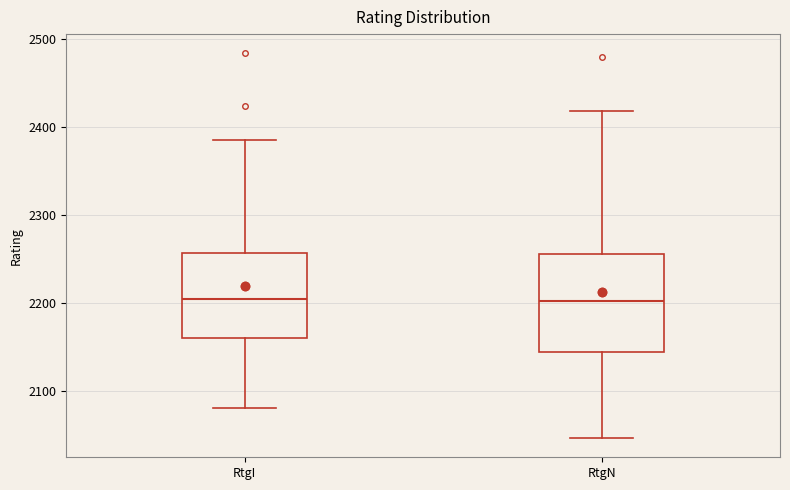

Reading left to right, transcribe this box plot: for each box, give where its median line is, the range the box spans, and where its two whiskers end, as read against the y-axis. The values are not printed on the chart, so give them approximately, as read against the axis.

RtgI: median 2210, box 2160 to 2260, whiskers 2080 to 2390
RtgN: median 2200, box 2150 to 2260, whiskers 2050 to 2420